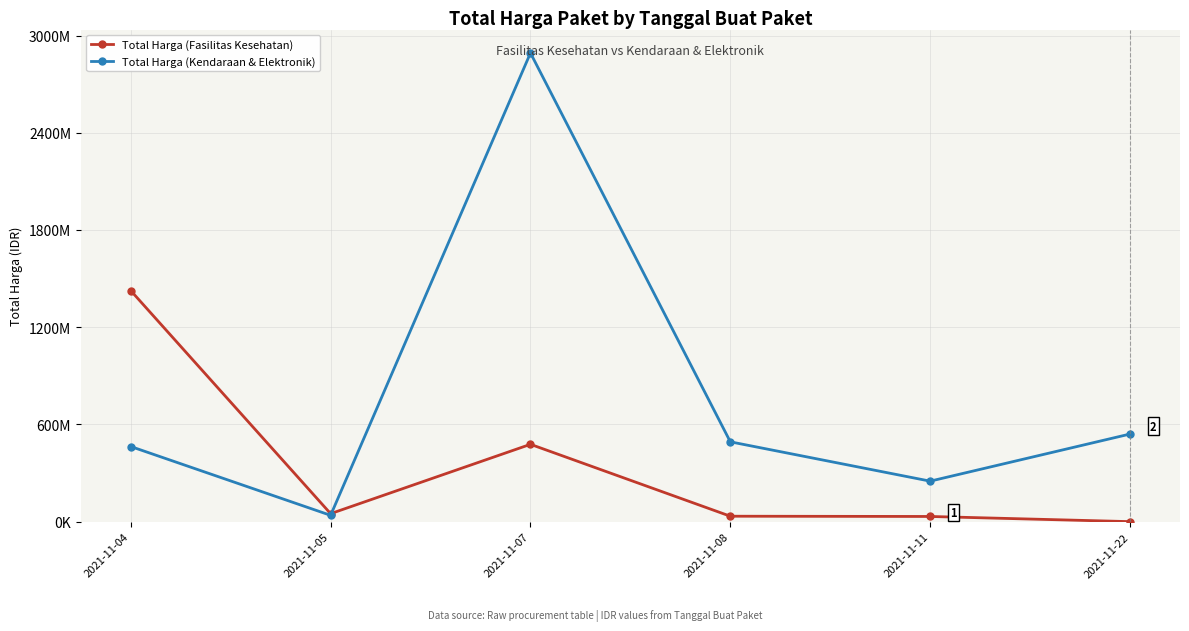

Which series ends up on top after the final intersection of Total Harga (Fasilitas Kesehatan) and Total Harga (Kendaraan & Elektronik)?

Total Harga (Kendaraan & Elektronik)